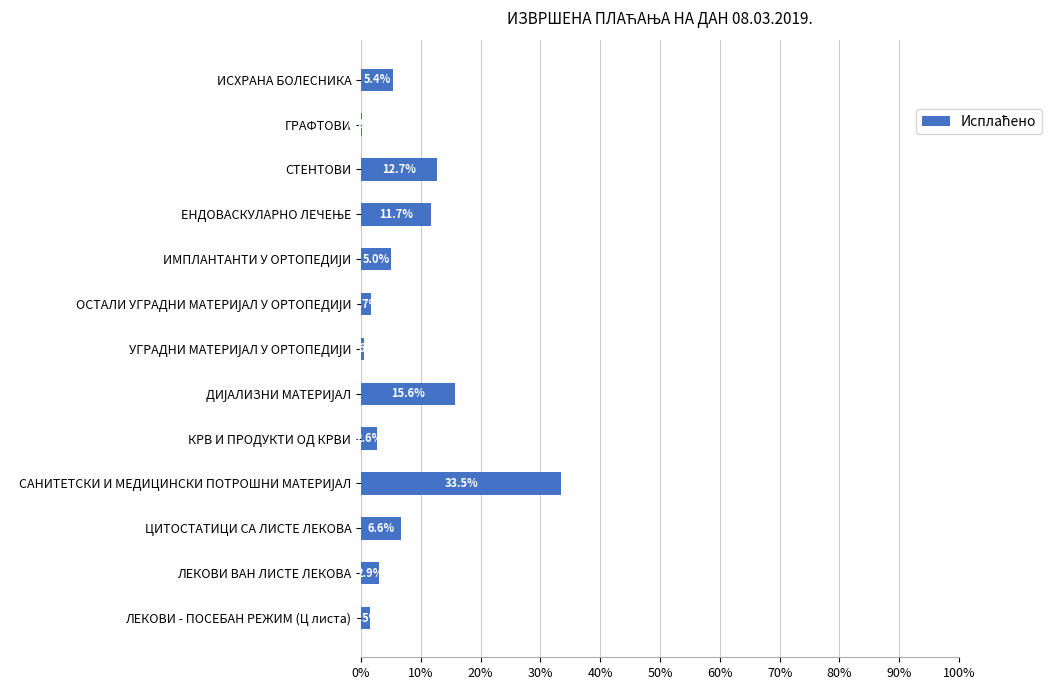

Count the number of categories in the chart.

13